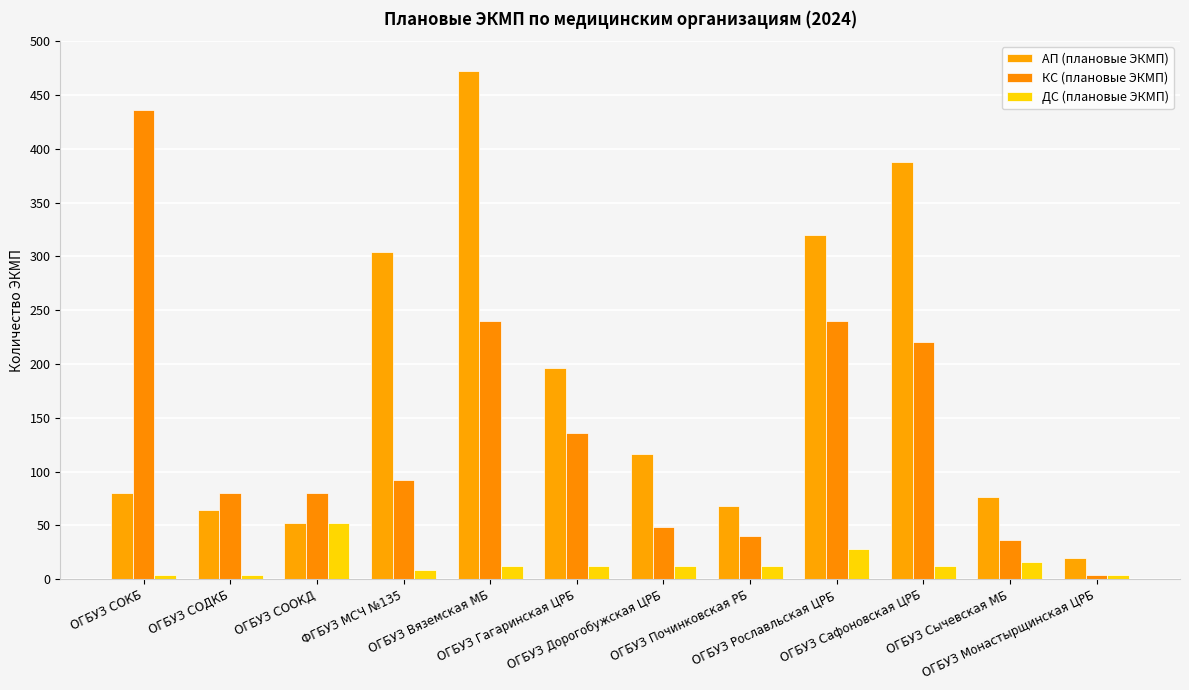

What is the total value across all series at ОГБУЗ Починковская РБ?

120